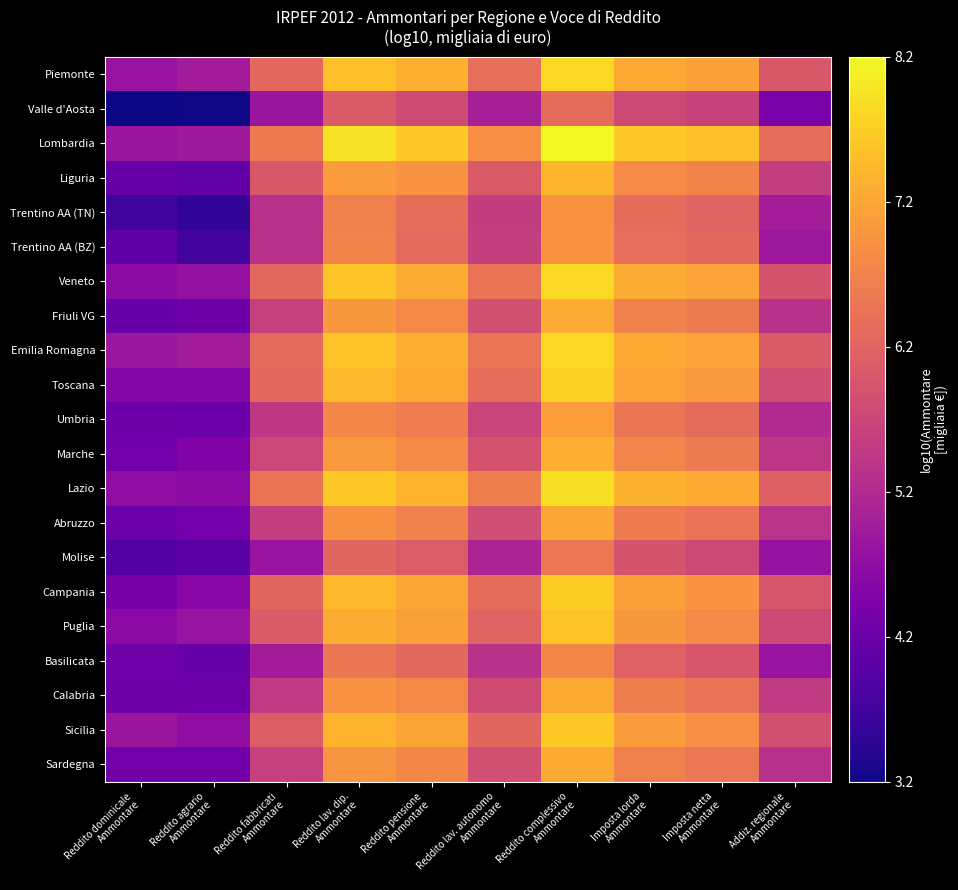

Which series has the largest total across all categories?

Lombardia